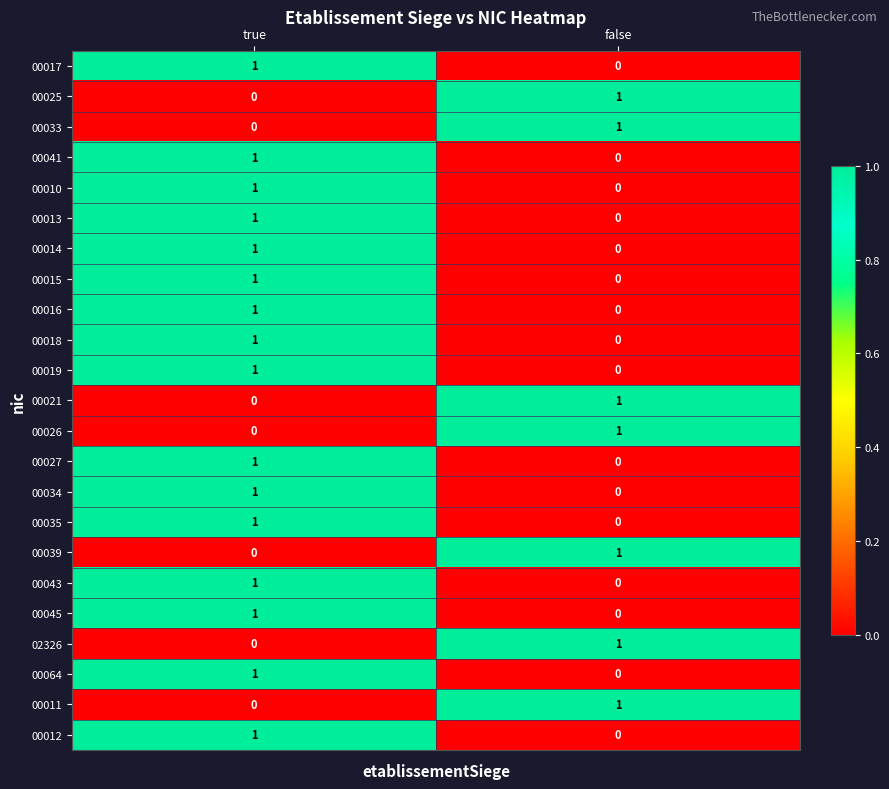

What is the total value across all series at true?

16